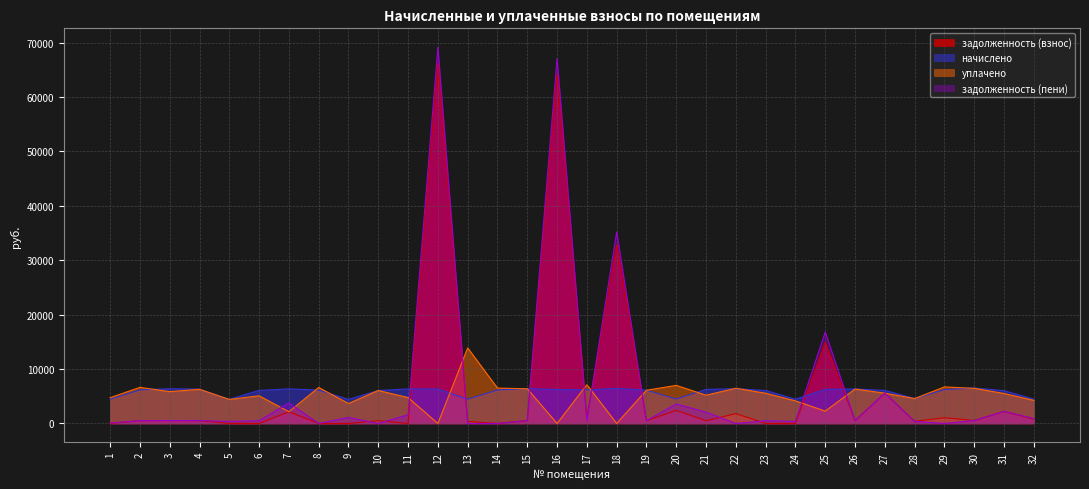

At how many categories does at least one series exceed 18585?

3